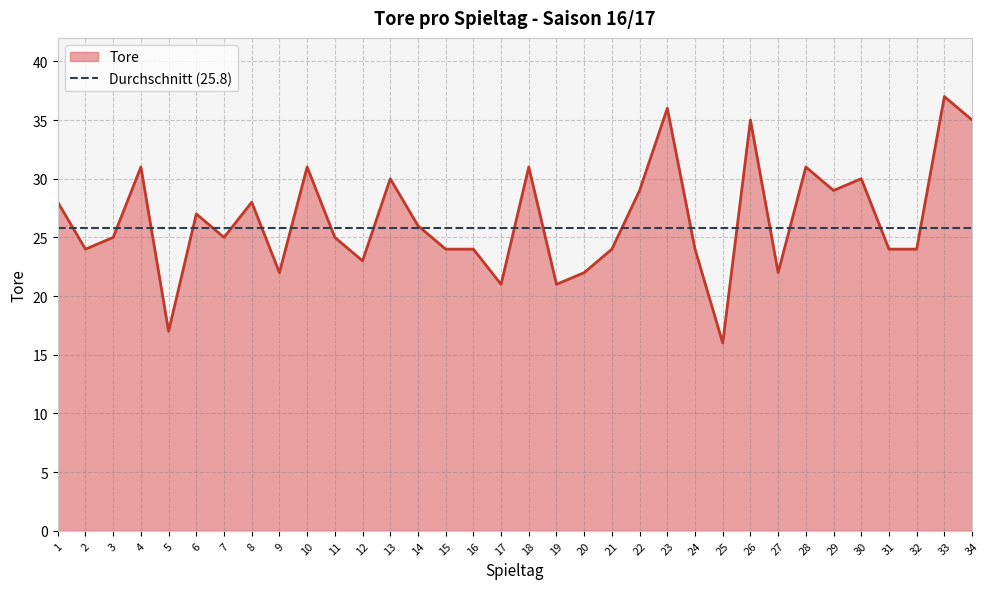

True or false: the data shows 14 at 21.

False